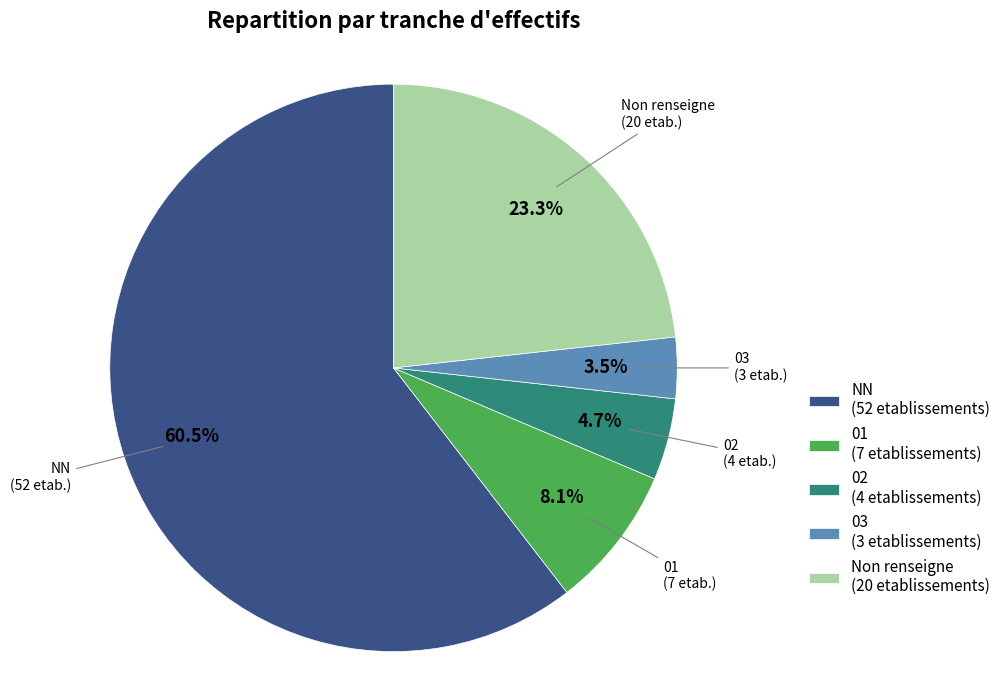

Rank the categories by value from lowest to highest.

03 (3 etablissements), 02 (4 etablissements), 01 (7 etablissements), Non renseigne (20 etablissements), NN (52 etablissements)